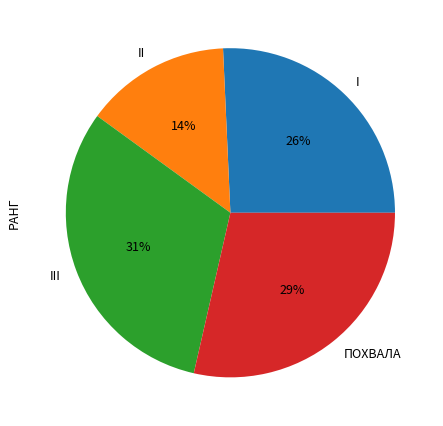

To the nearest percent, what is the difference between the largest and smallest slice percentages?

17%